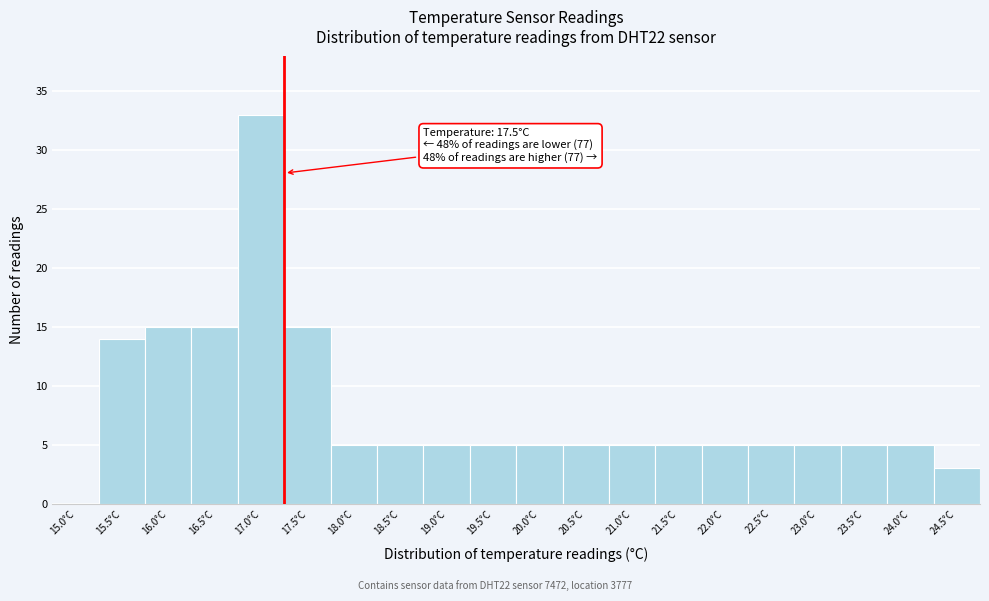

Reading right to left, transcribe all the data shown in this chart.

24.5°C=3	24.0°C=5	23.5°C=5	23.0°C=5	22.5°C=5	22.0°C=5	21.5°C=5	21.0°C=5	20.5°C=5	20.0°C=5	19.5°C=5	19.0°C=5	18.5°C=5	18.0°C=5	17.5°C=15	17.0°C=33	16.5°C=15	16.0°C=15	15.5°C=14	15.0°C=0